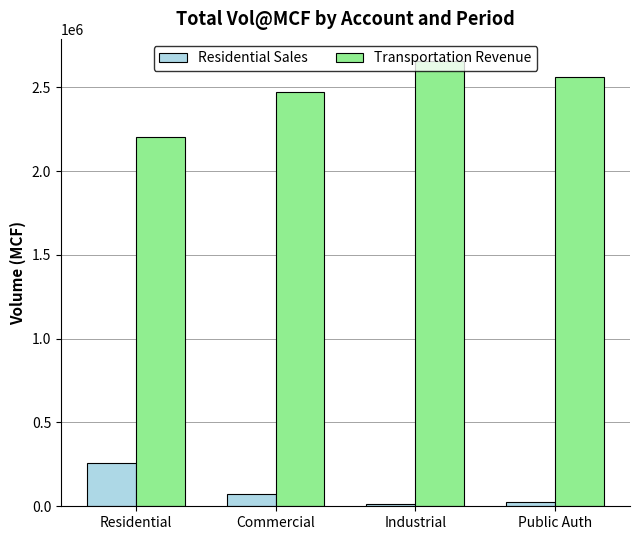

Is it true that Residential Sales equals 260268.3 at Residential?

True